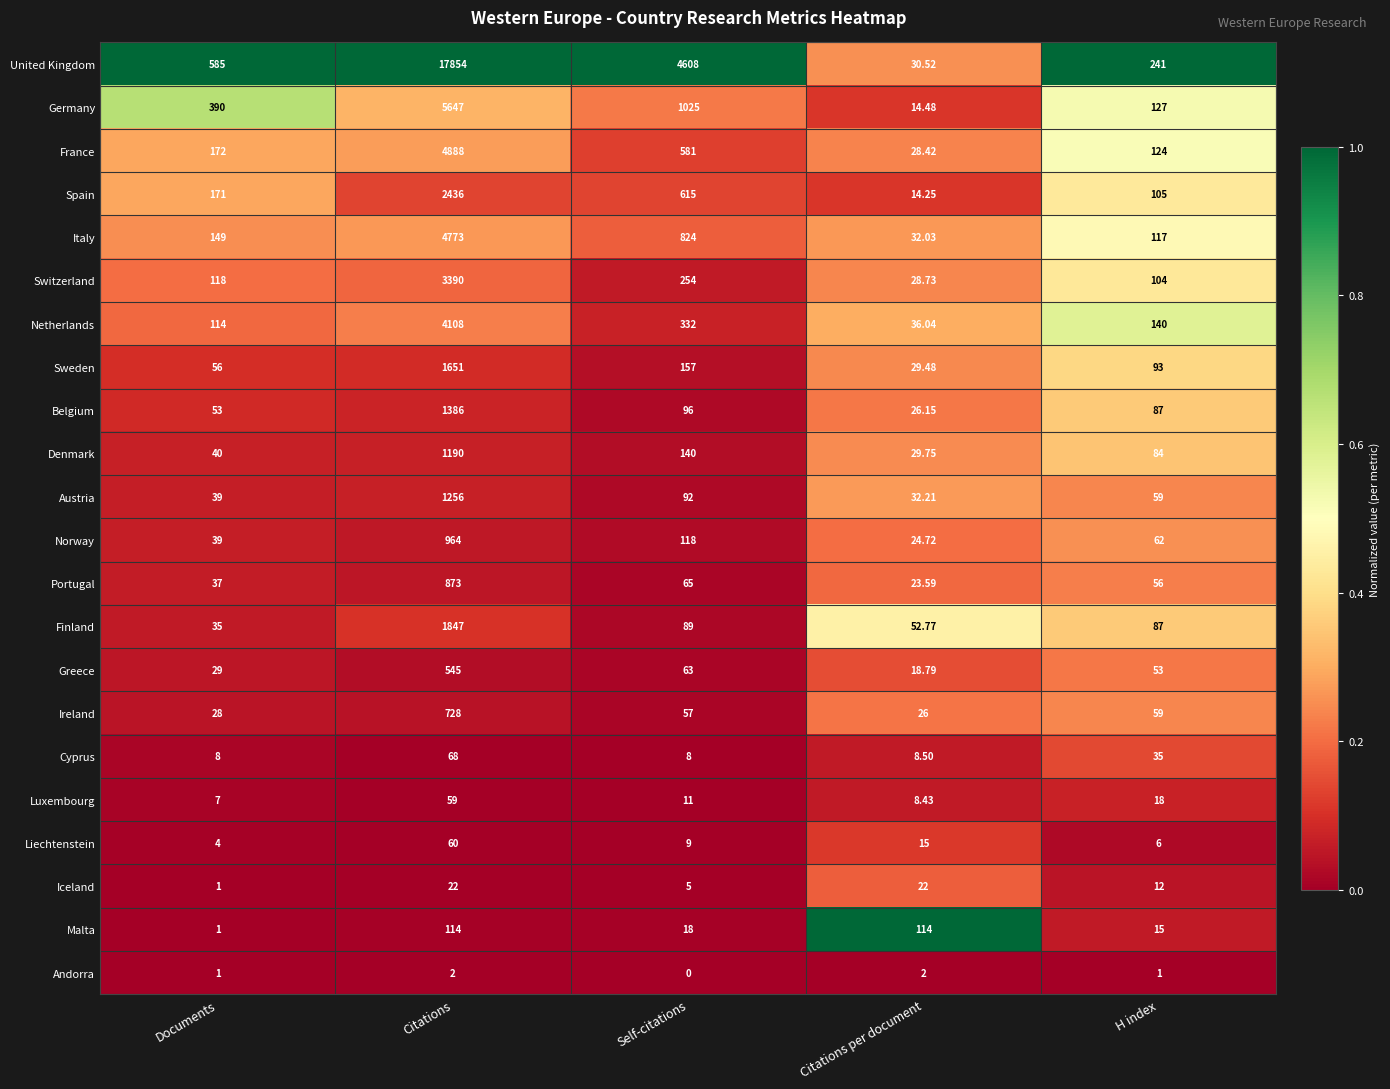

Which series has the widest spread of values?

United Kingdom